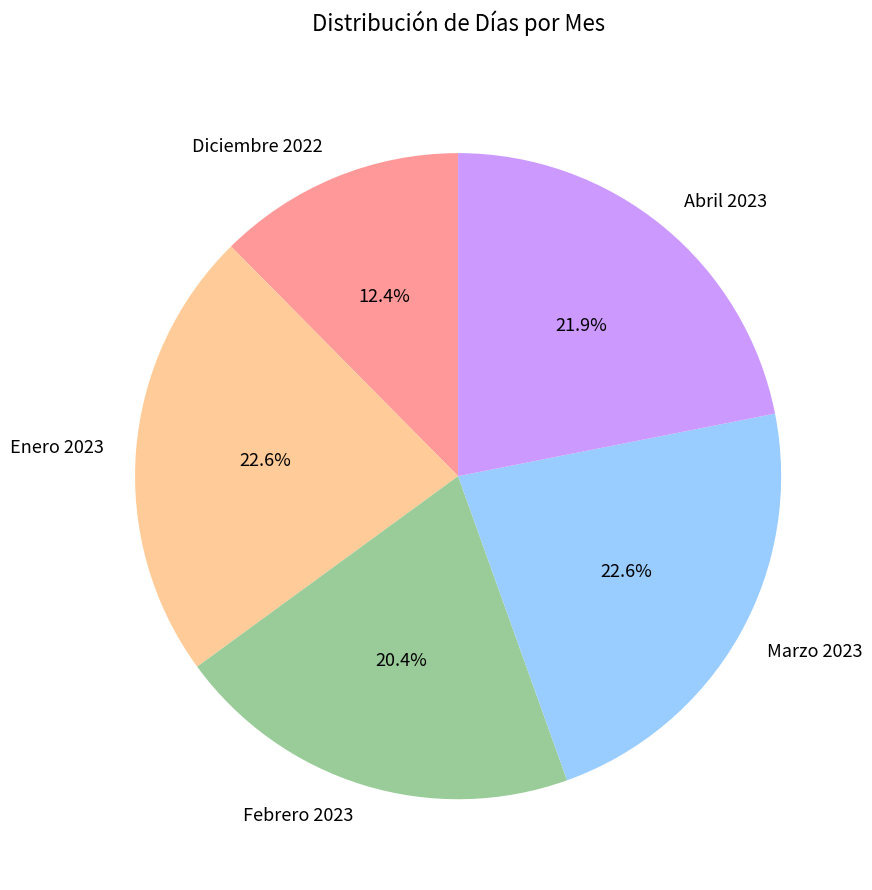

To the nearest percent, what is the combined percentage of Enero 2023 and Abril 2023?

45%